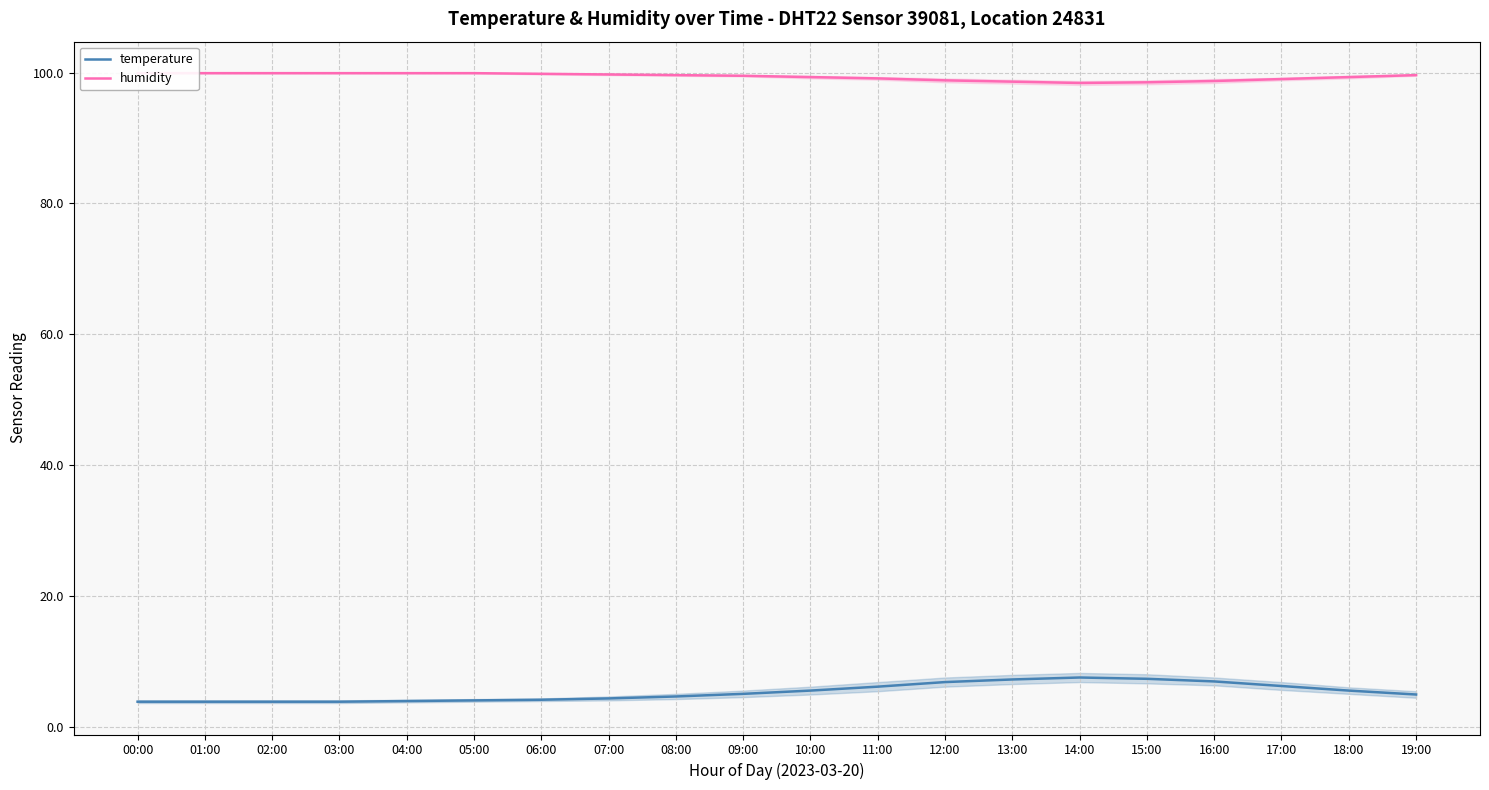

How many categories are shown in the chart?

20